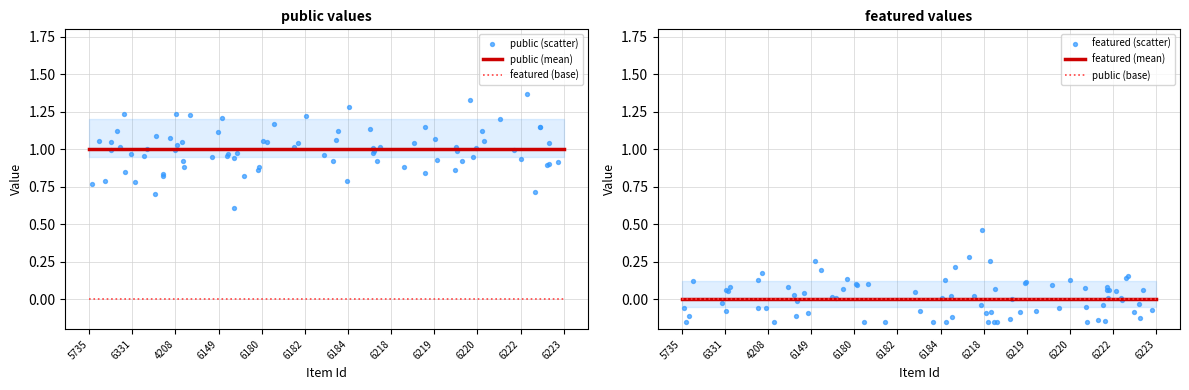

Which series has the largest total across all categories?

public